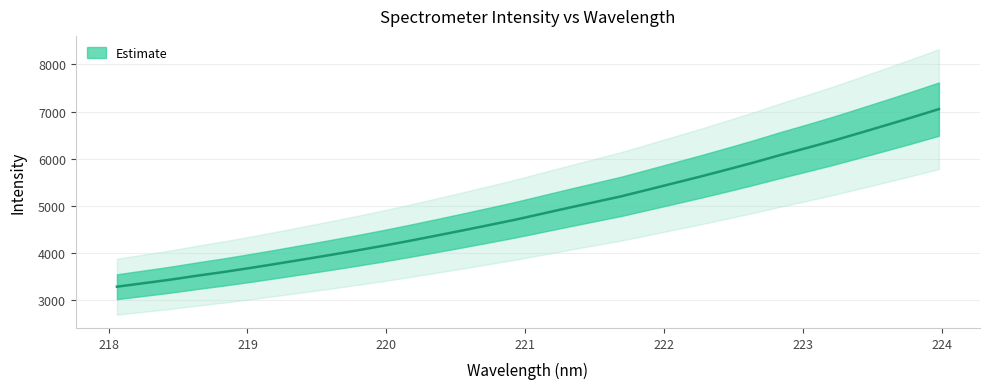

What is the difference between the values at 218.442 and 223.7895?

3440.7